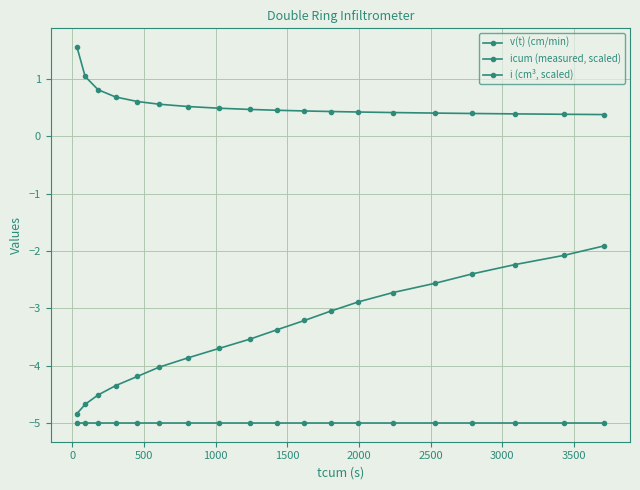

True or false: i (cm³, scaled) and icum (measured, scaled) intersect in this chart.

False